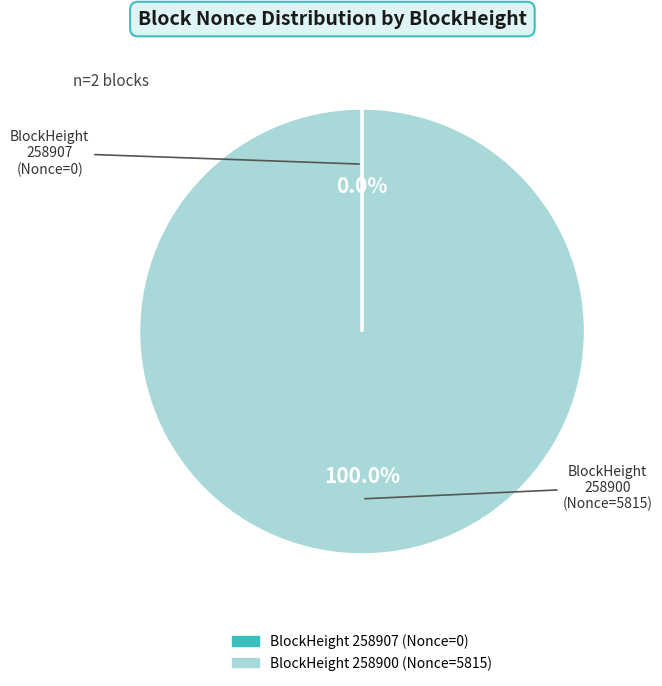

Is there any slice that represents more than half of the pie?

Yes